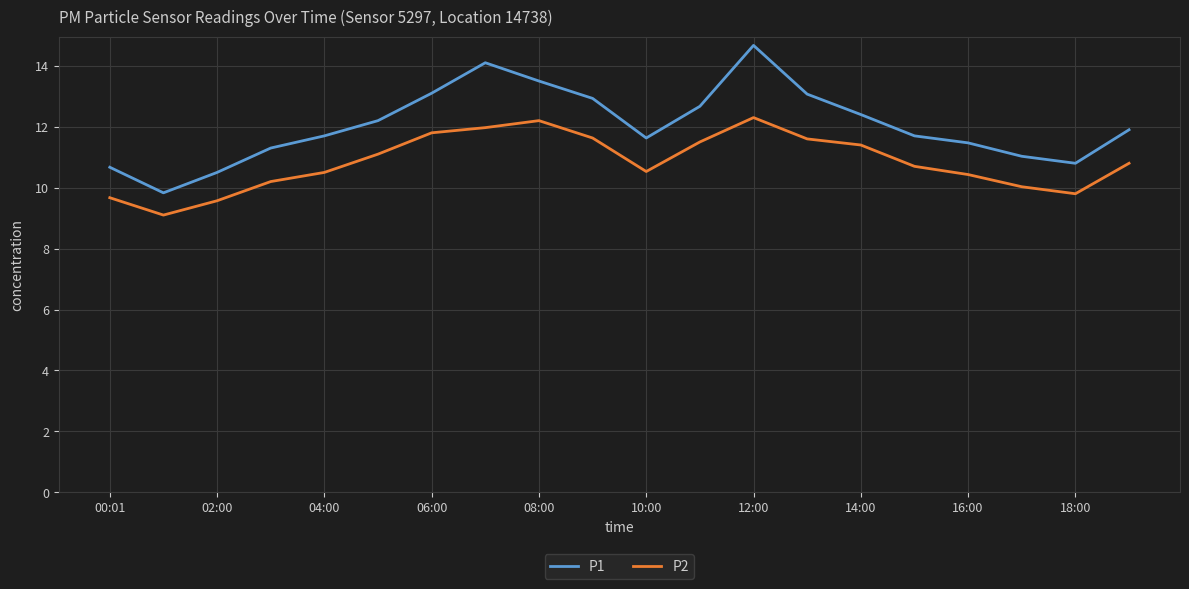

True or false: P1 and P2 intersect in this chart.

False